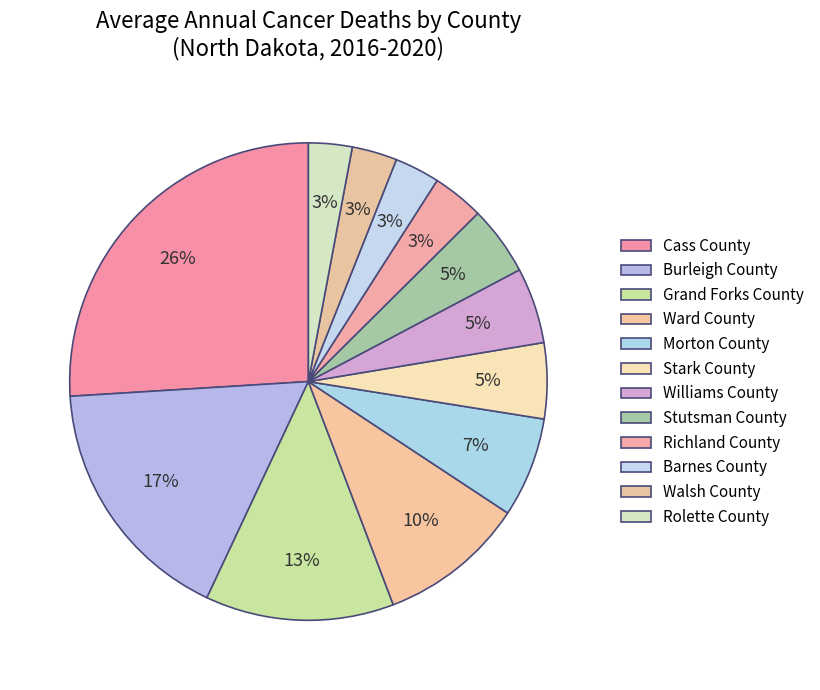

Which slice is the largest?

Cass County